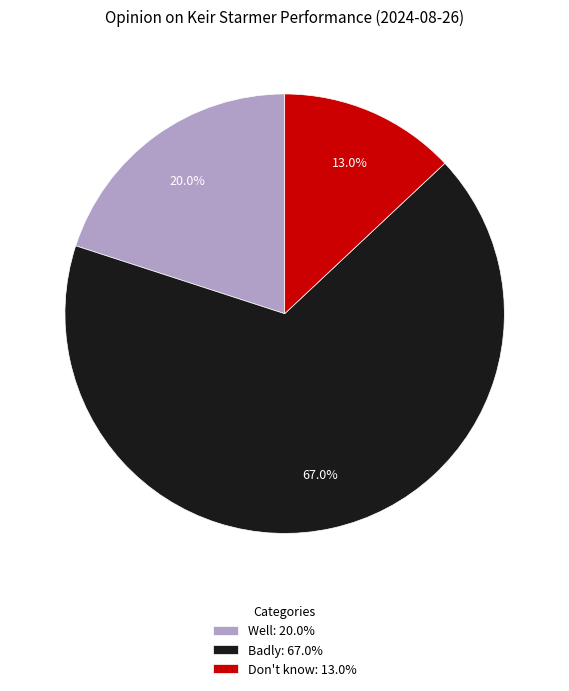

To the nearest percent, what portion does Badly represent?

67%